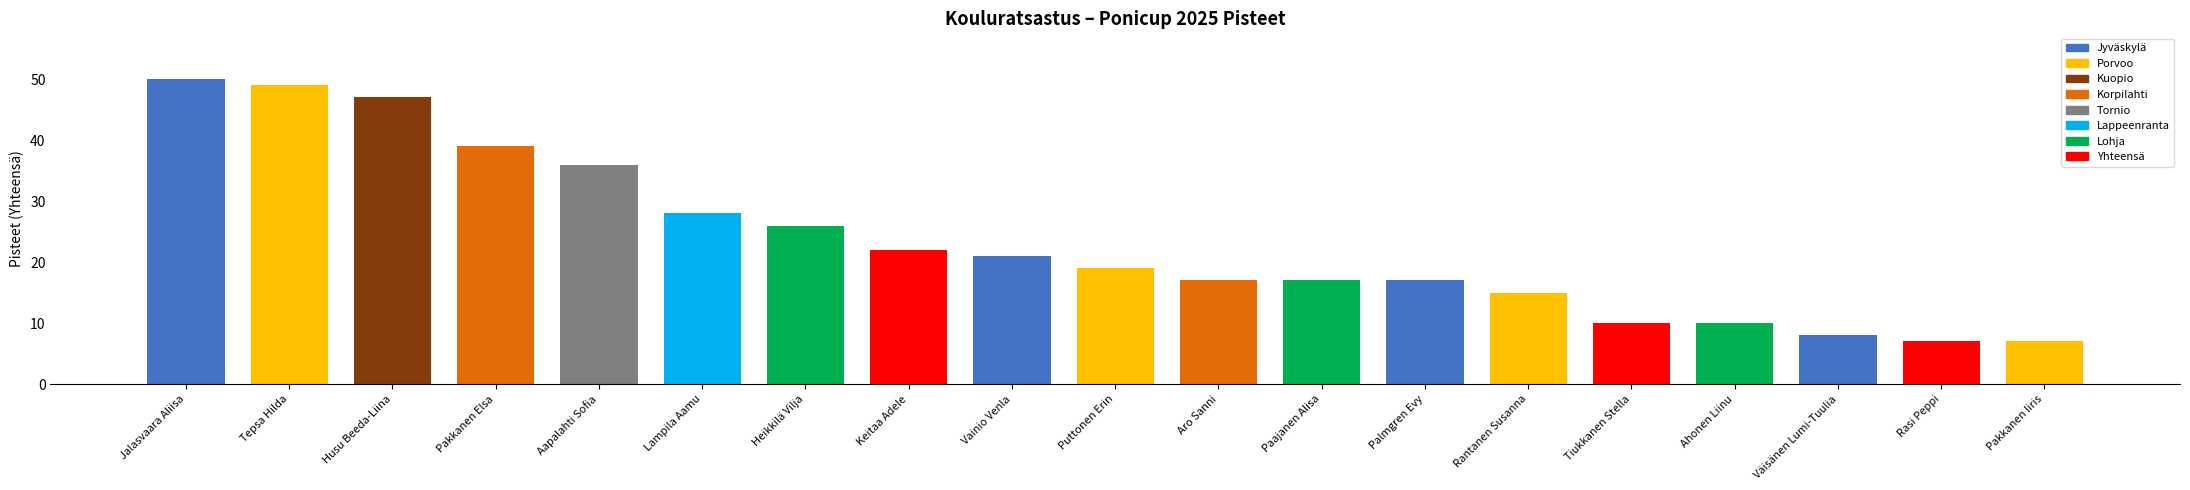

Approximately how many times larger is the value at Tepsa Hilda compared to Puttonen Erin?

2.6